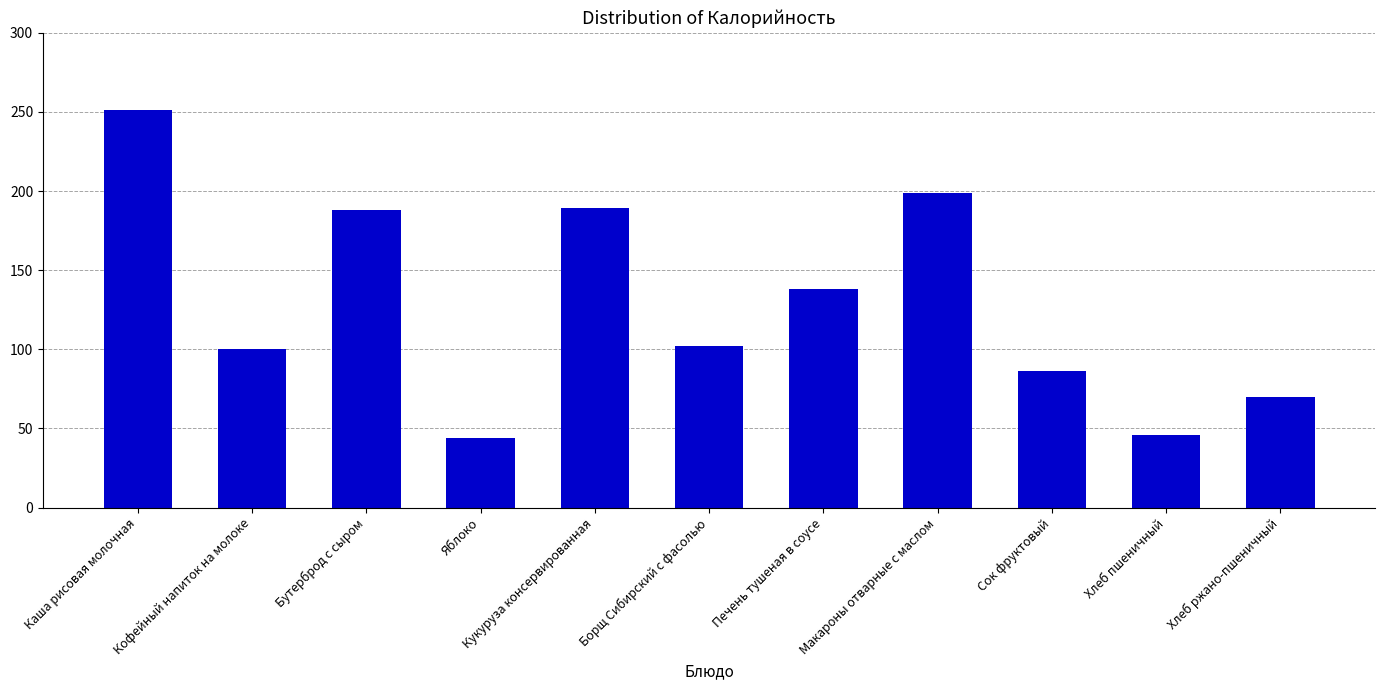

What position from the left is Кукуруза консервированная?

5